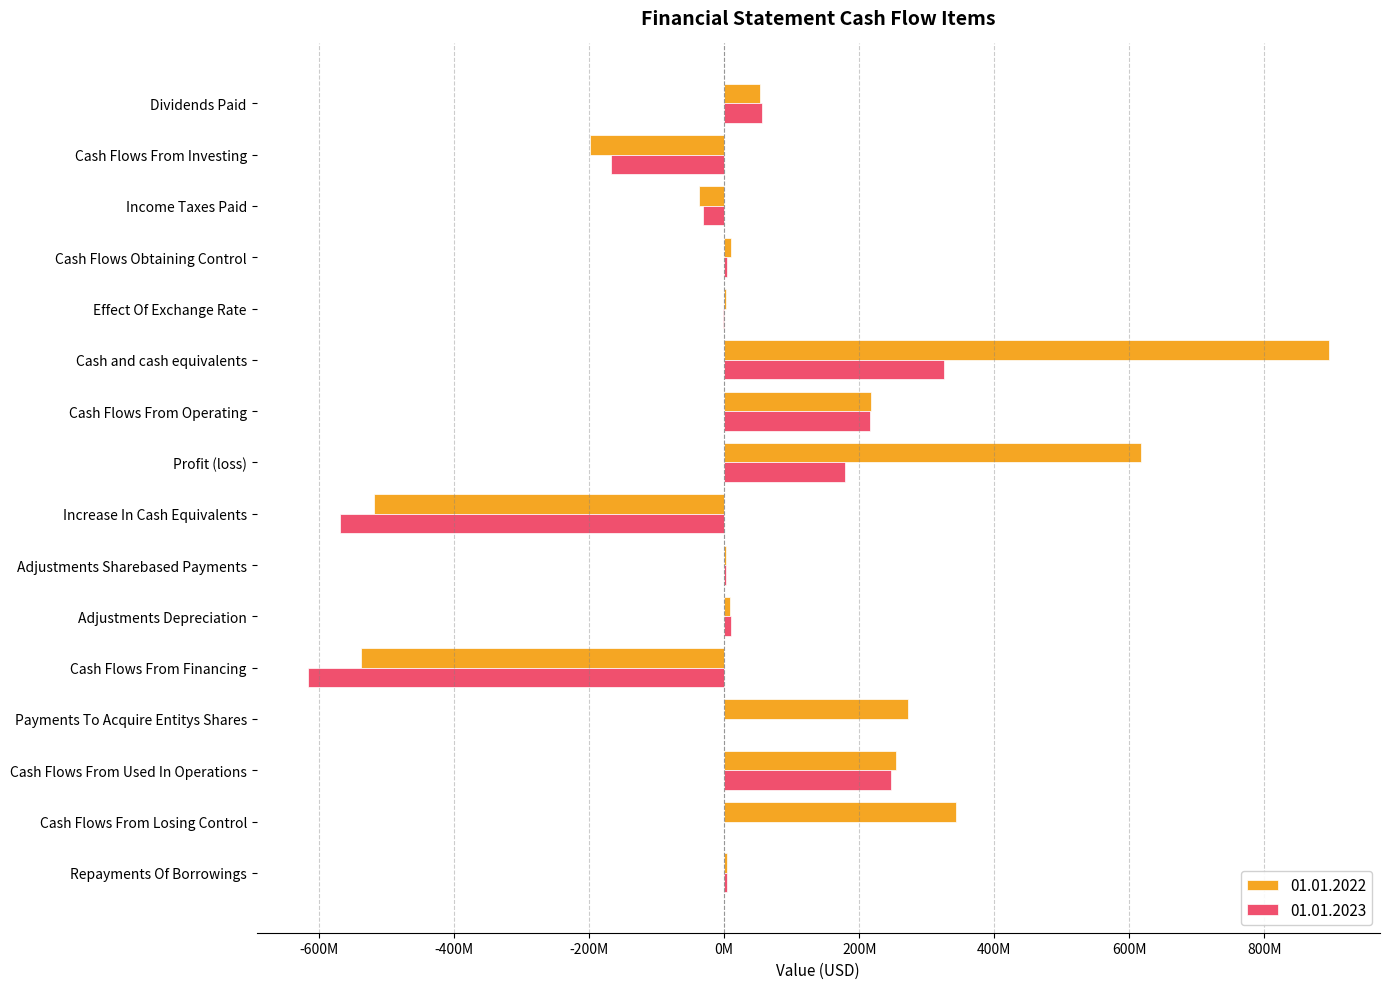

What are all the series names shown in the legend?

01.01.2022, 01.01.2023